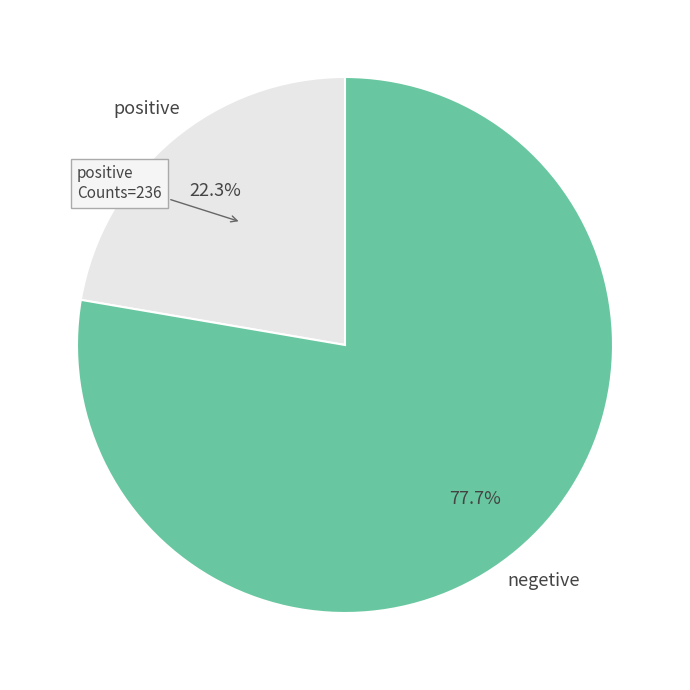

Rank the categories by value from lowest to highest.

positive, negetive